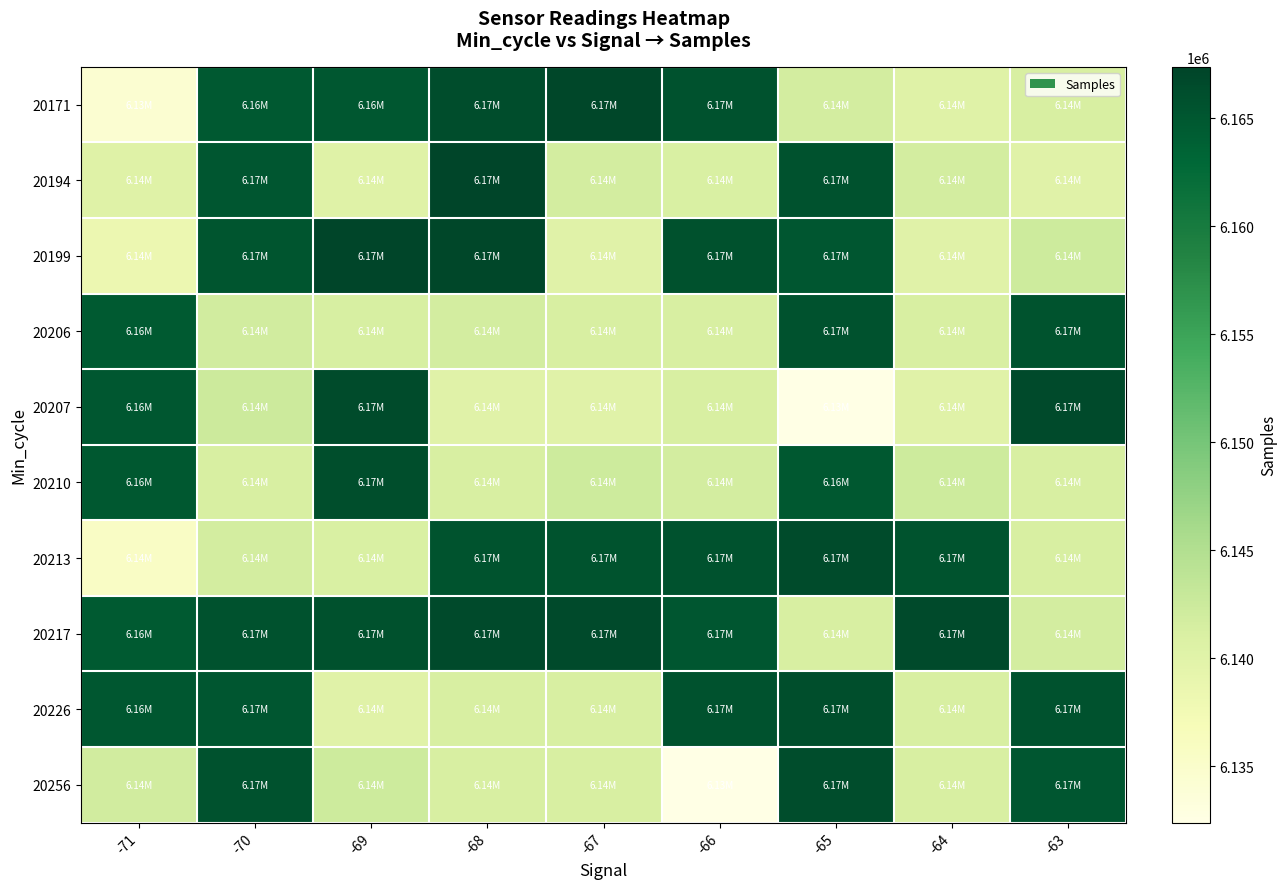

What is the difference between the highest and lowest values at -66?

33453